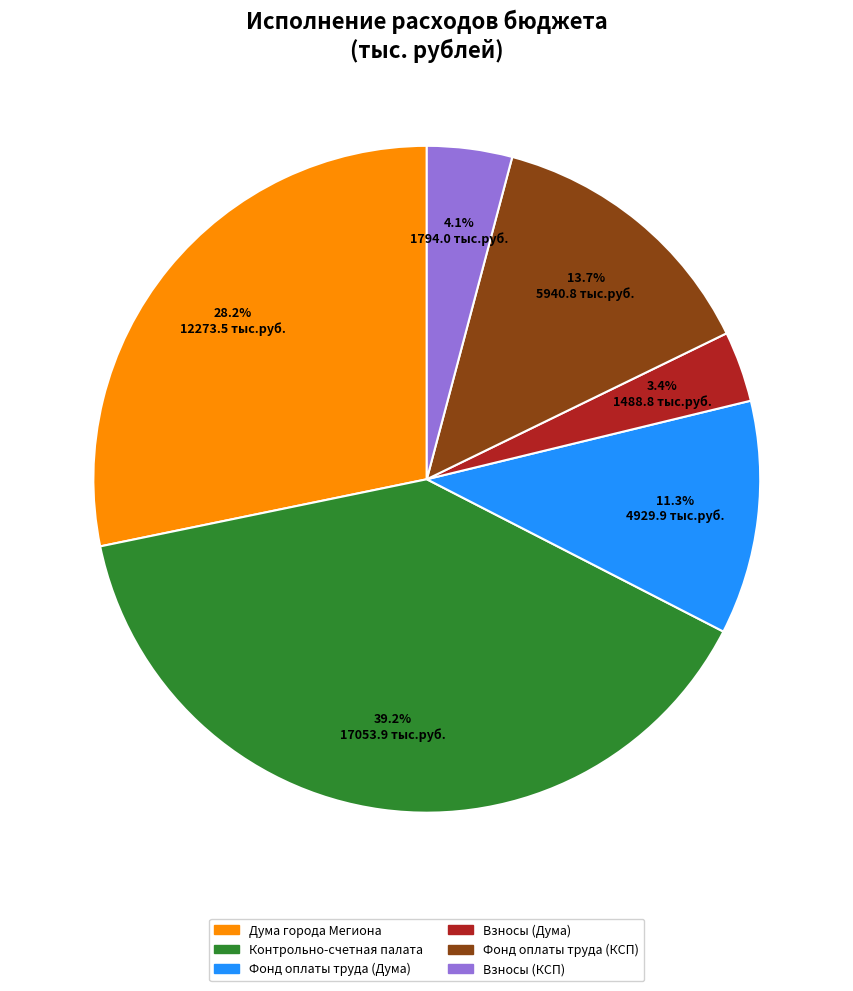

Rank the categories by value from highest to lowest.

Контрольно-счетная палата, Дума города Мегиона, Фонд оплаты труда (КСП), Фонд оплаты труда (Дума), Взносы (КСП), Взносы (Дума)